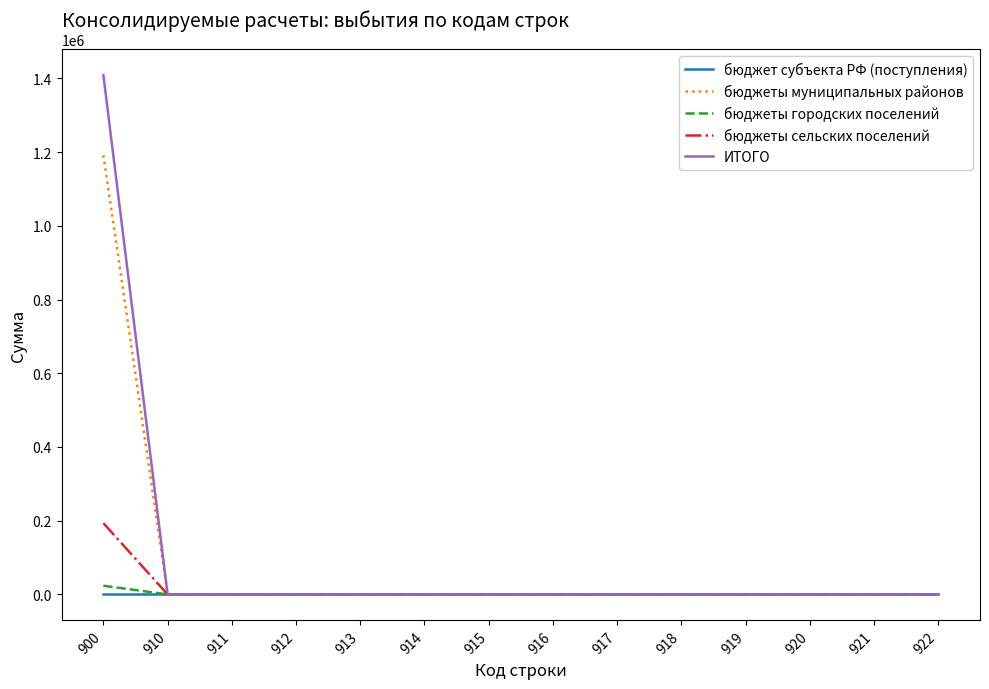

How many categories are shown in the chart?

14